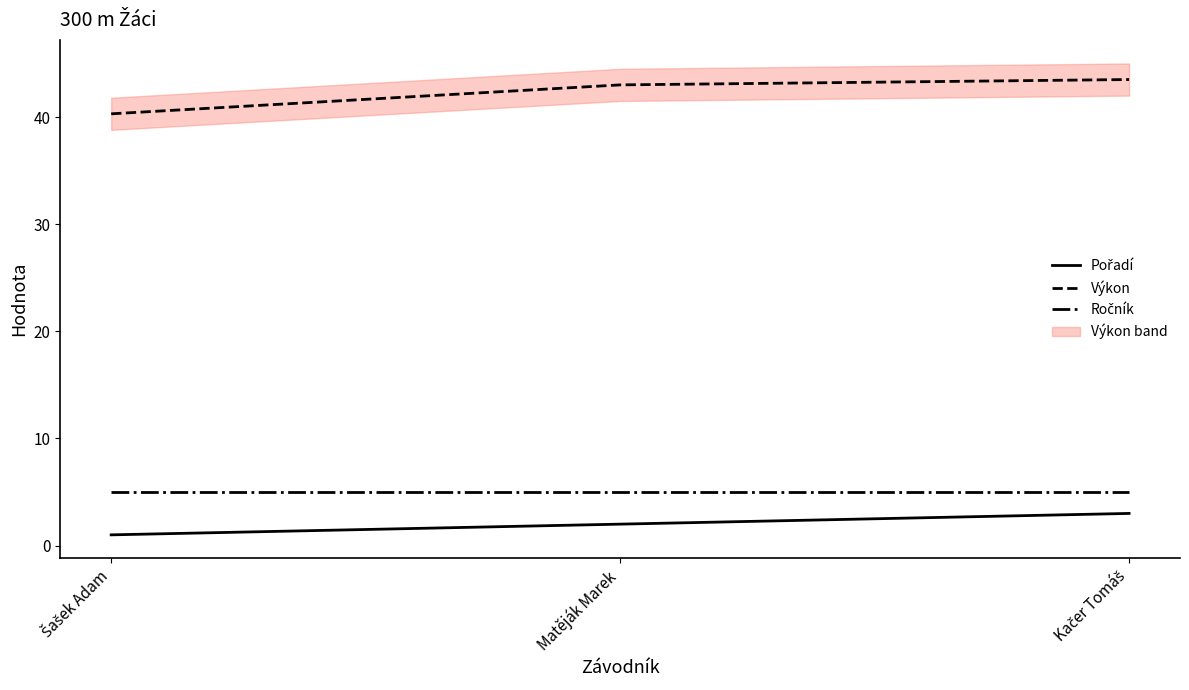

True or false: Ročník has a value of 6.9 at Matěják Marek.

False